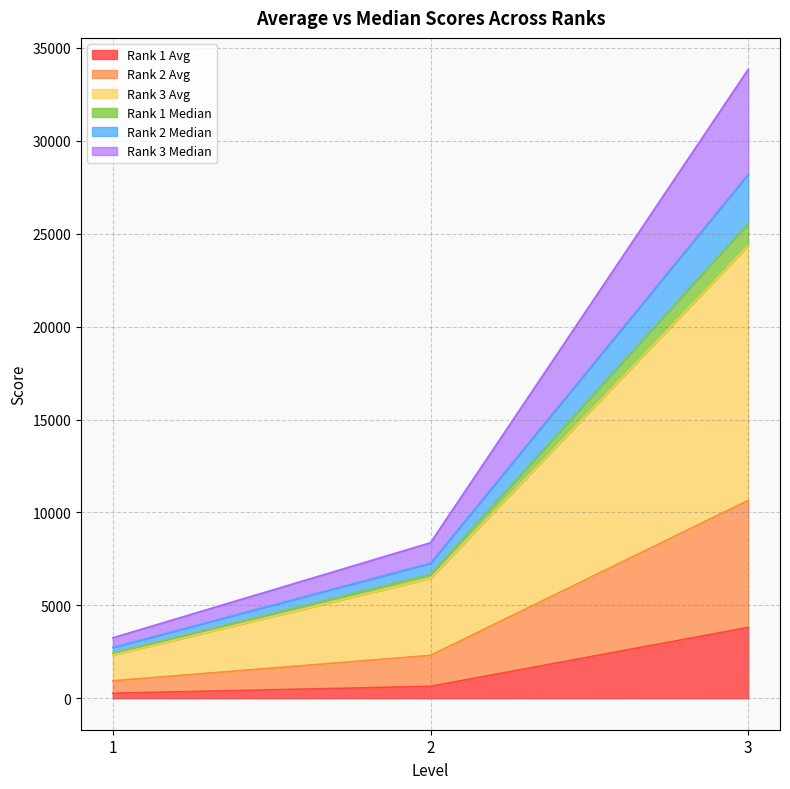

At which category is the sum across all series the highest?

3